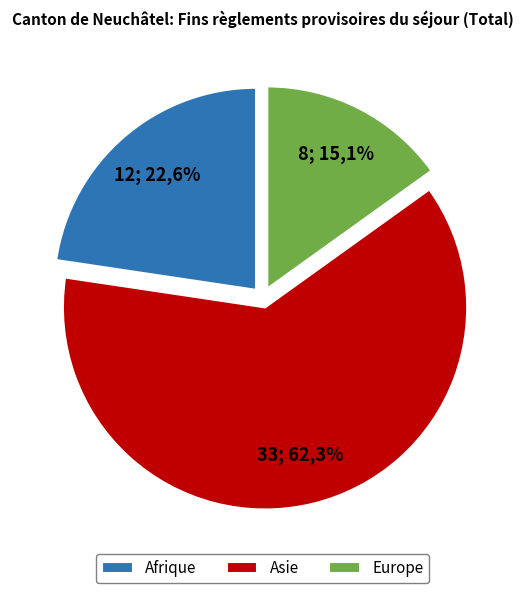

What is the change in value from Afrique to Europe?

-4